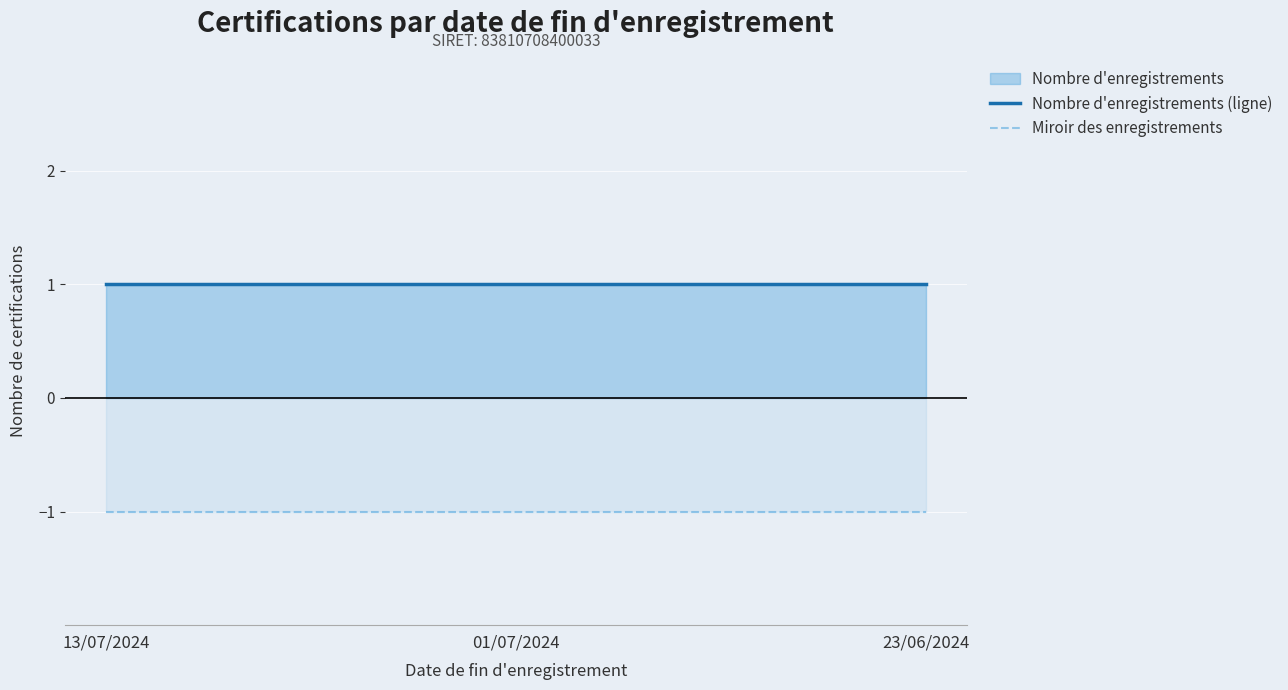

Reading right to left, transcribe all the data shown in this chart.

Nombre d'enregistrements (ligne): 23/06/2024=1	01/07/2024=1	13/07/2024=1
Miroir des enregistrements: 23/06/2024=-1	01/07/2024=-1	13/07/2024=-1